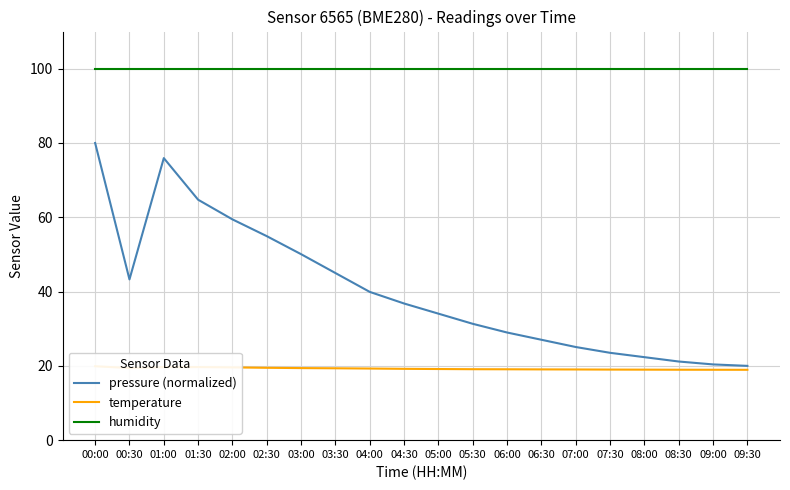

What are all the series names shown in the legend?

pressure (normalized), temperature, humidity